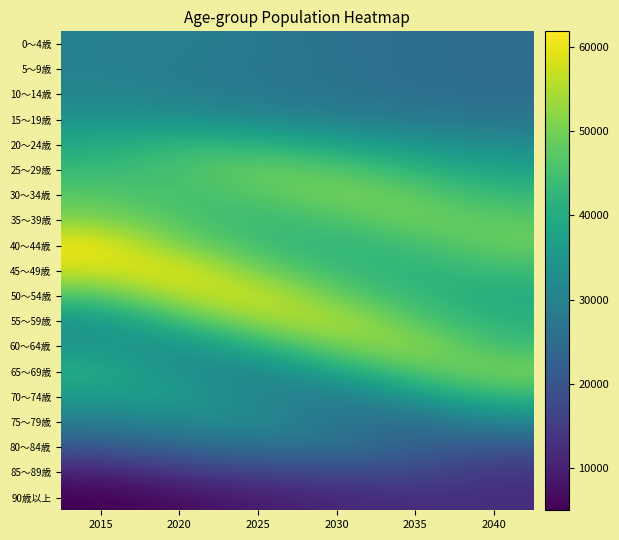

Reading left to right, what are all the values shown in this chart?

0～4歳: 2015=29927	2020=29689	2025=28114	2030=26531	2035=25899	2040=24946
5～9歳: 2015=29895	2020=28883	2025=27899	2030=26829	2035=25582	2040=25213
10～14歳: 2015=31084	2020=29677	2025=28001	2030=26986	2035=26071	2040=25246
15～19歳: 2015=34411	2020=33811	2025=31886	2030=29832	2035=28289	2040=27429
20～24歳: 2015=39651	2020=43123	2025=41842	2030=38570	2035=34533	2040=32518
25～29歳: 2015=43002	2020=45683	2025=49384	2030=47175	2035=42429	2040=37743
30～34歳: 2015=47283	2020=44202	2025=46605	2030=50847	2035=48273	2040=43164
35～39歳: 2015=51200	2020=46192	2025=42801	2030=45546	2035=50221	2040=47543
40～44歳: 2015=61833	2020=49975	2025=44378	2030=41343	2035=44399	2040=49127
45～49歳: 2015=57518	2020=61610	2025=49233	2030=43759	2035=40858	2040=43887
50～54歳: 2015=45926	2020=55943	2025=59814	2030=47897	2035=42677	2040=39919
55～59歳: 2015=34108	2020=44235	2025=53400	2030=57491	2035=46212	2040=41282
60～64歳: 2015=34622	2020=32417	2025=41386	2030=50100	2035=54373	2040=43846
65～69歳: 2015=40901	2020=32669	2025=30331	2030=38642	2035=47098	2040=50882
70～74歳: 2015=35607	2020=37717	2025=30126	2030=27849	2035=35467	2040=43099
75～79歳: 2015=29146	2020=31315	2025=33292	2030=26686	2035=24642	2040=31180
80～84歳: 2015=20239	2020=23783	2025=25565	2030=27340	2035=21991	2040=20061
85～89歳: 2015=9928	2020=13978	2025=16374	2030=17215	2035=17816	2040=13563
90歳以上: 2015=5017	2020=6809	2025=9352	2030=11293	2035=12400	2040=12775